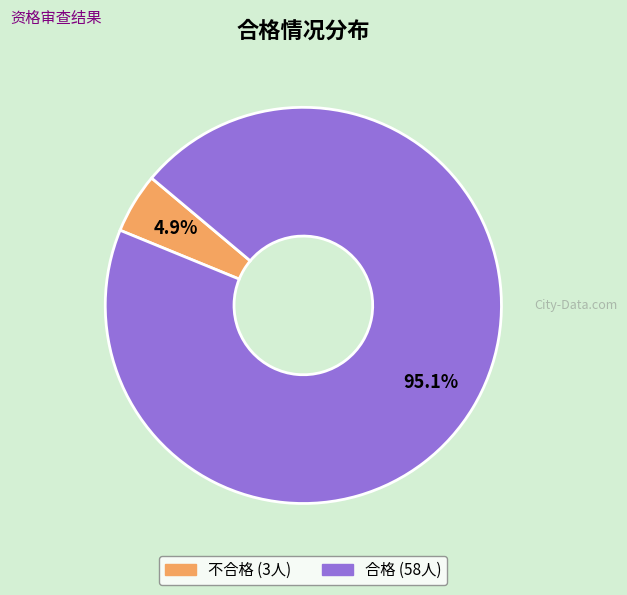

To the nearest percent, what portion does 不合格 represent?

5%